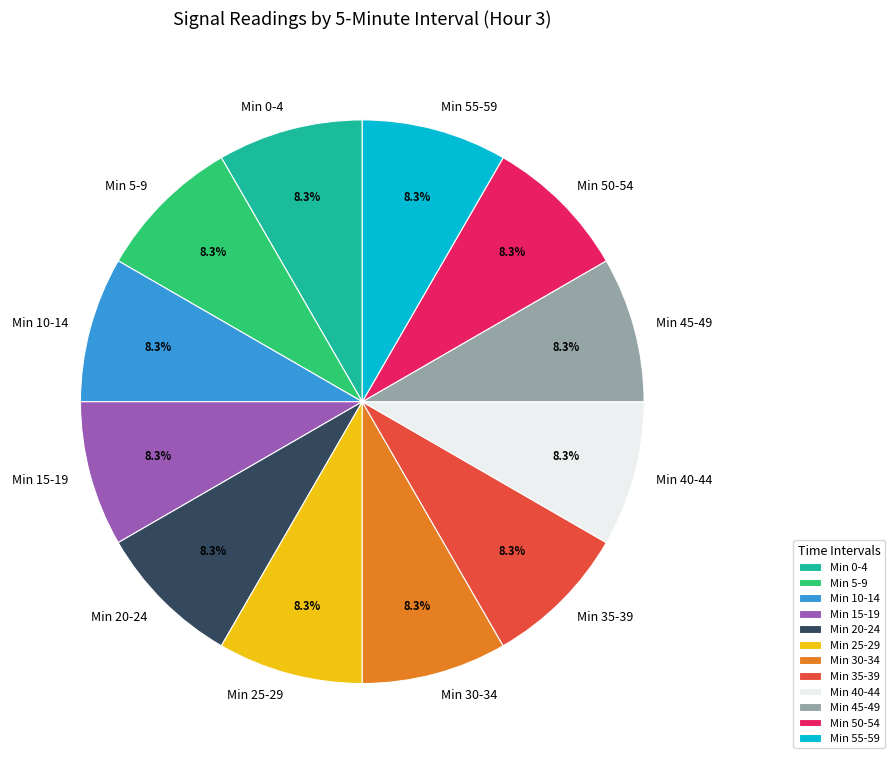

Is Min 20-24 the majority of the pie?

No